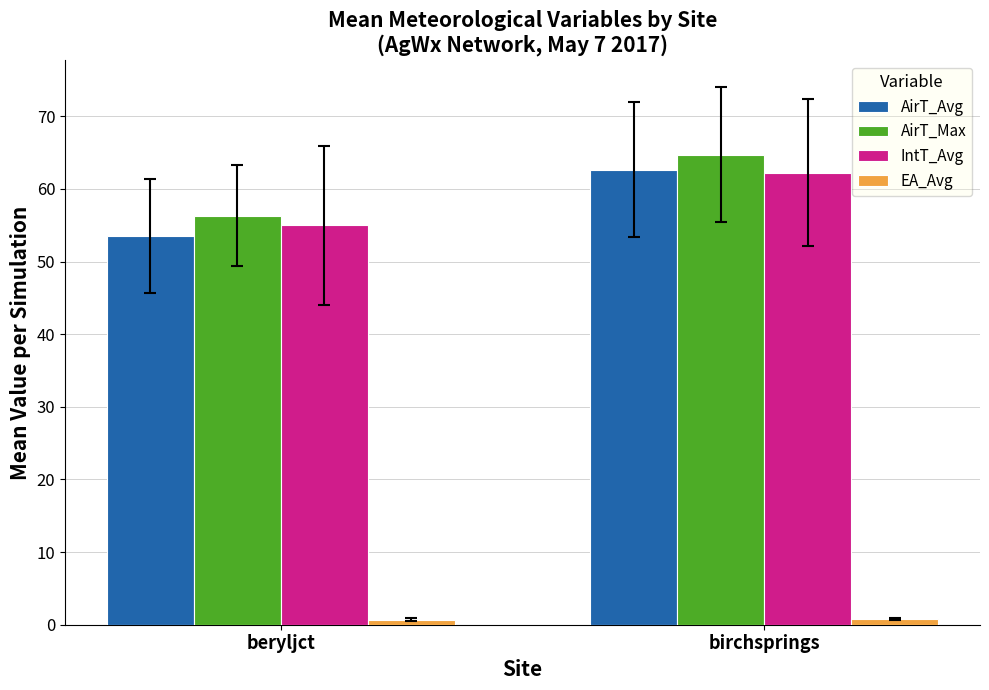

How many series are shown in this chart?

4